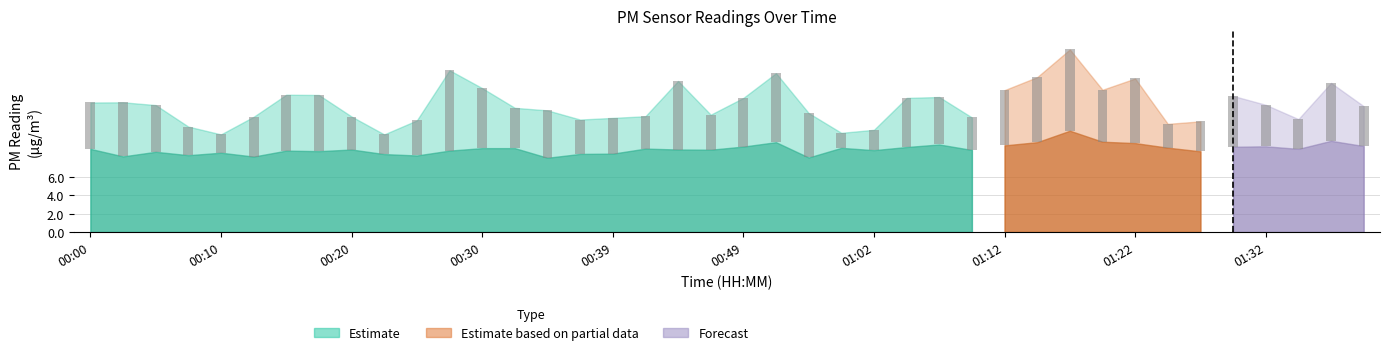

What is the sum of the P2 values at 01:04 and 00:37?

17.8